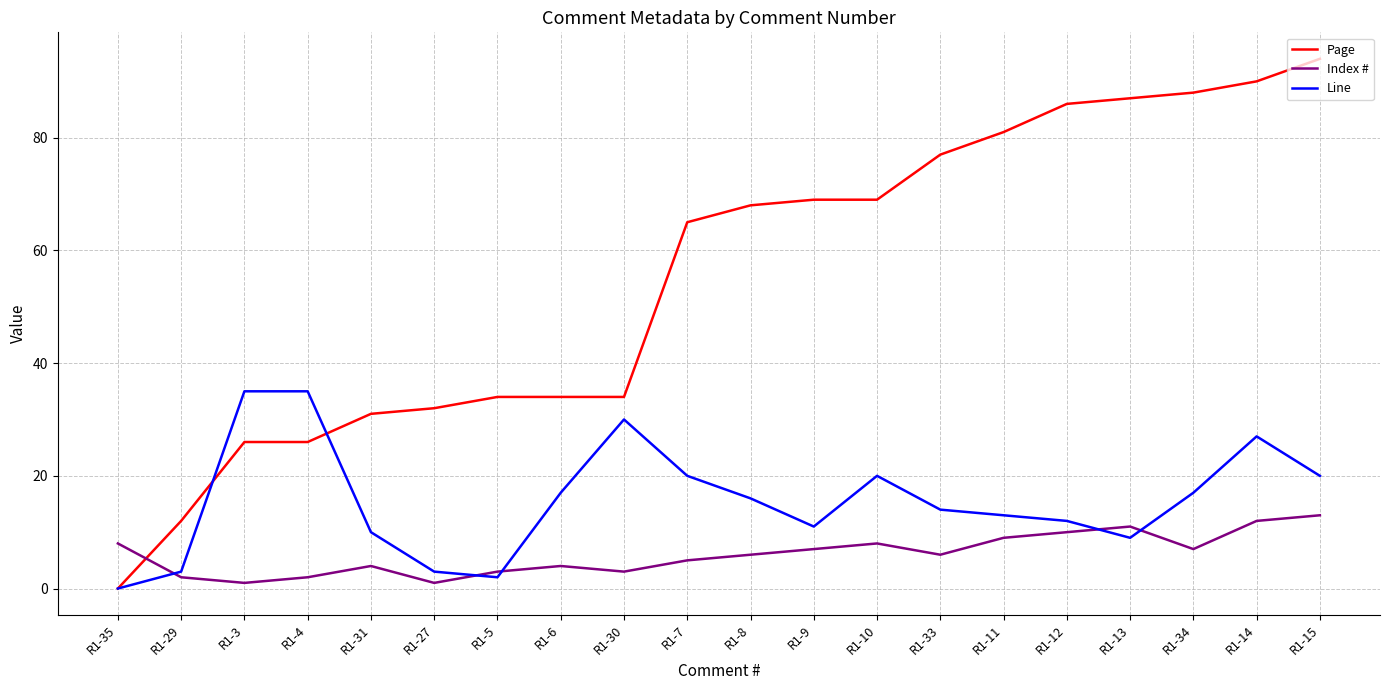

True or false: Page has a value of 81 at R1-11.

True